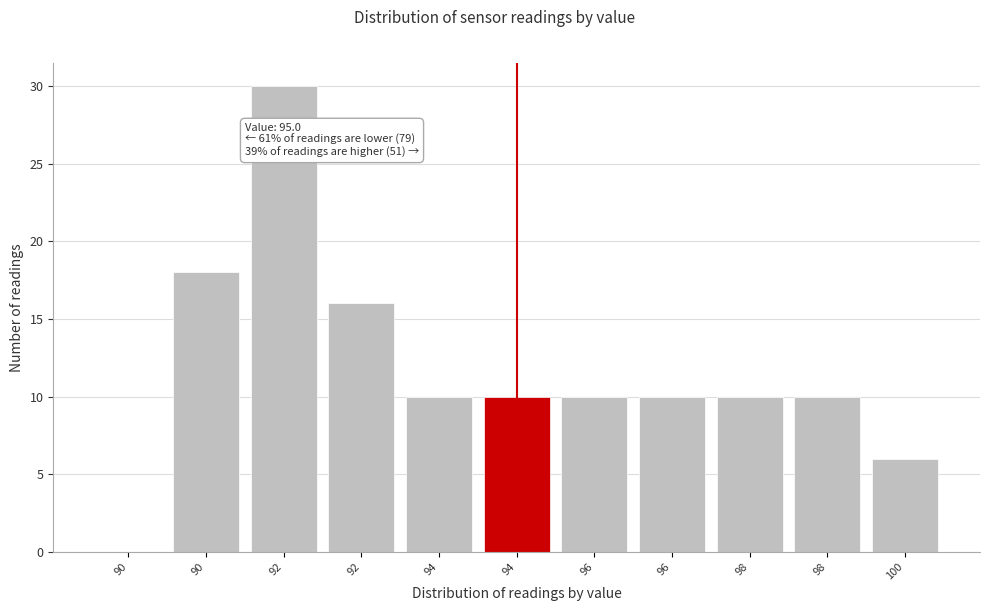

Count the number of categories in the chart.

11